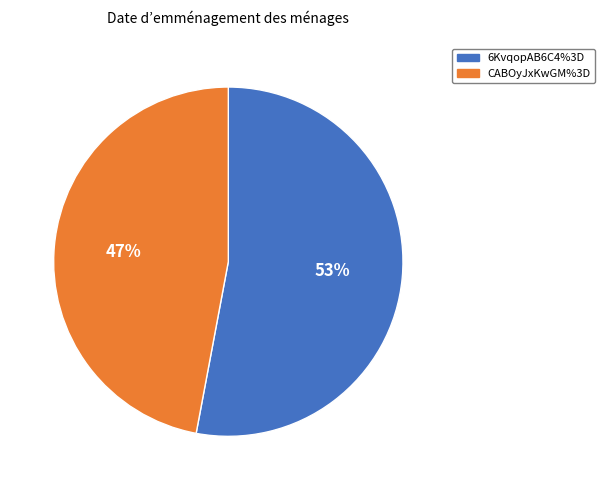

Is it true that 6KvqopAB6C4%3D is 39% of the pie?

False